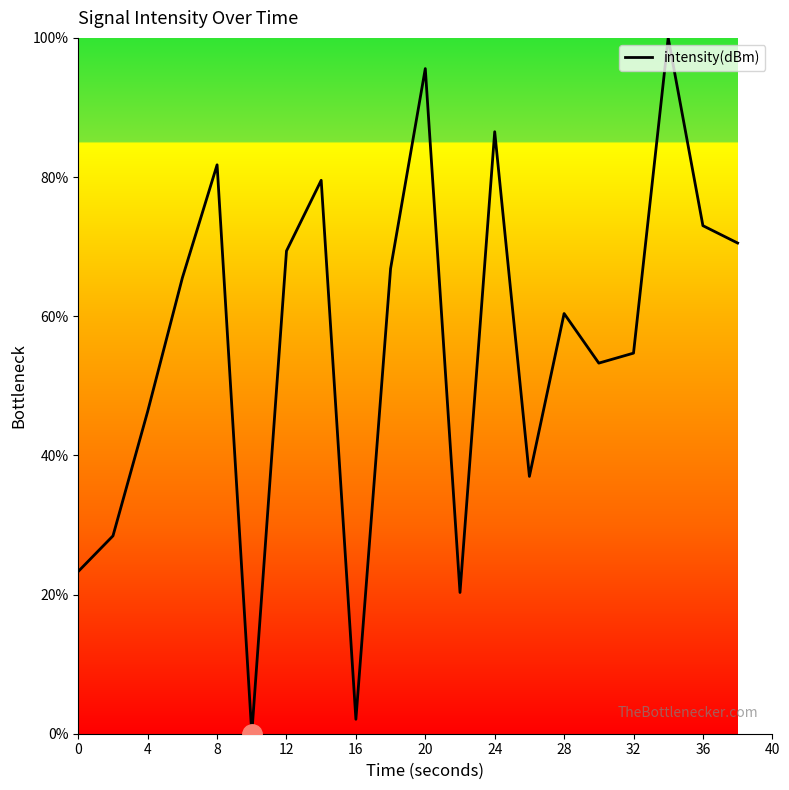

How many positive values are there?

19